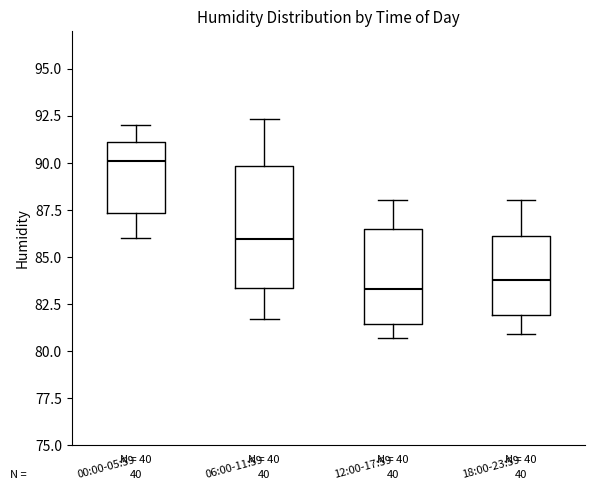

Where does the median line of the box for 00:00-05:59 sit on the y-axis? The values are not printed on the chart, so give them approximately, as read against the axis.

90.0